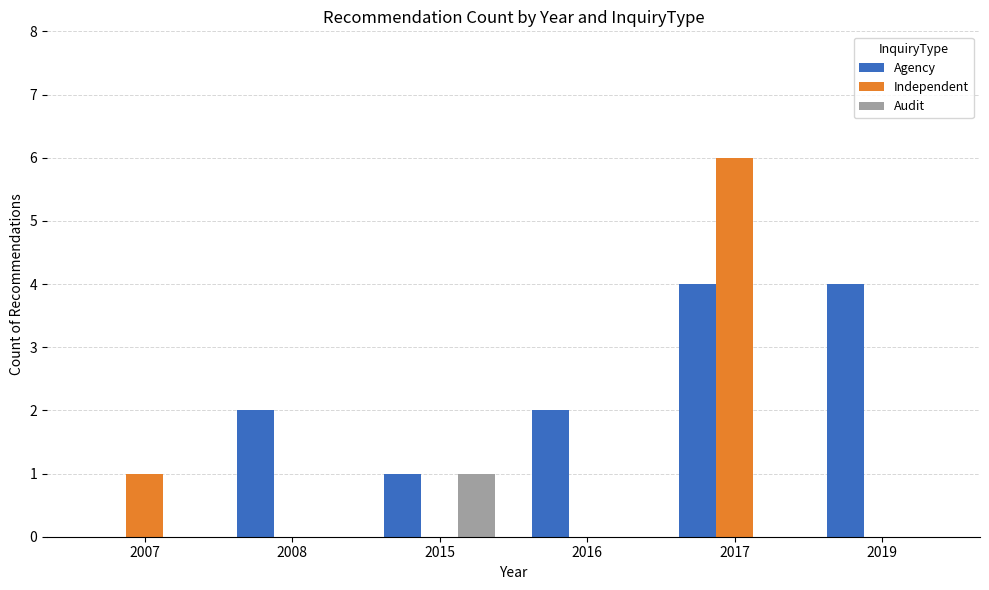

At which label does Independent reach its peak?

2017